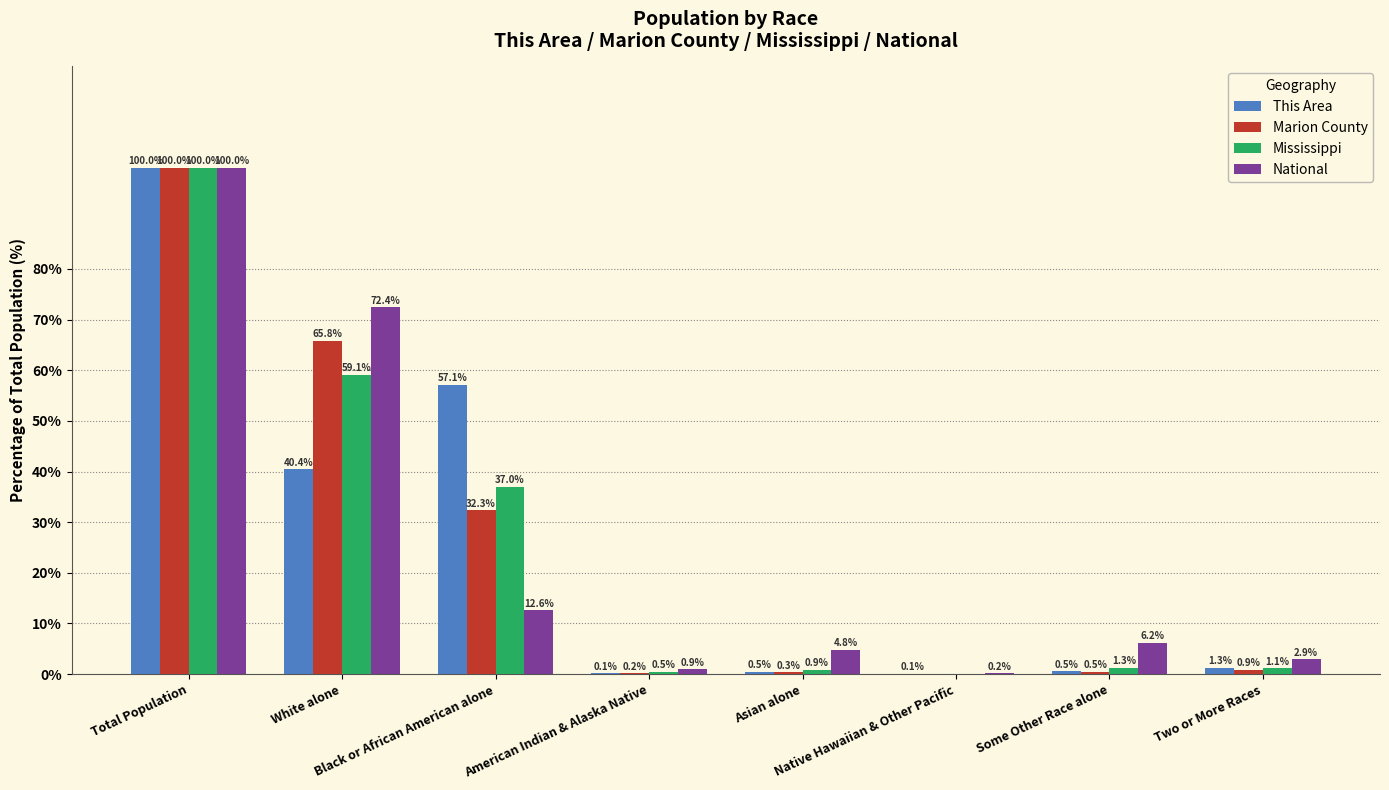

Are the bars horizontal?

No